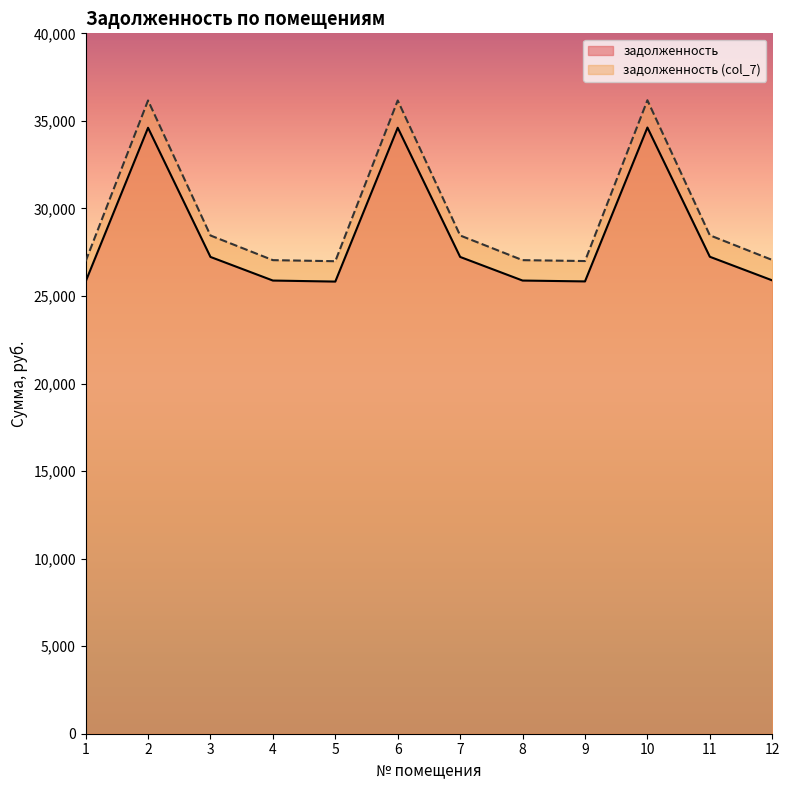

What is the average value of the задолженность (col_7) series?

29666.7